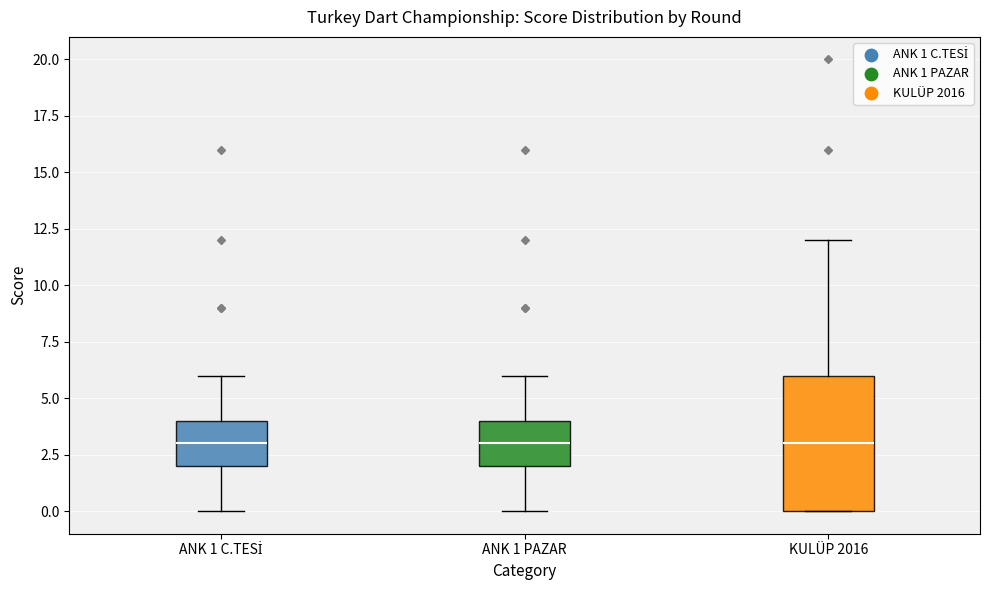

Which box is the tallest, from its lower edge to its upper edge?

KULÜP 2016